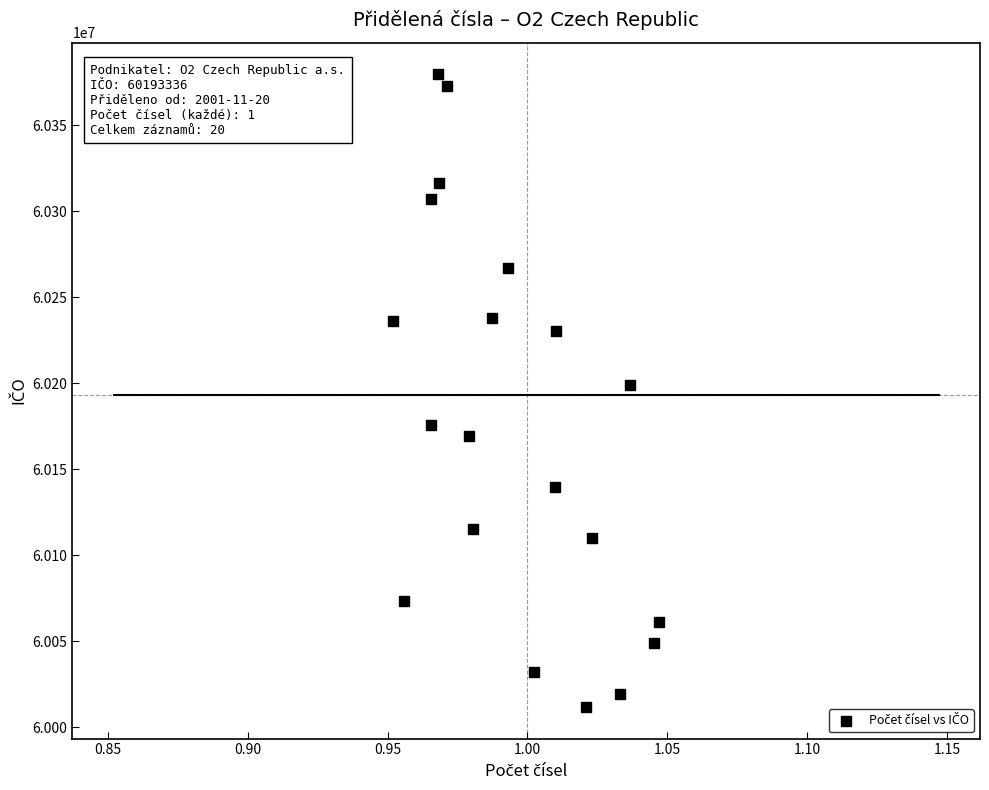

Count the number of points in this scatter plot.

20